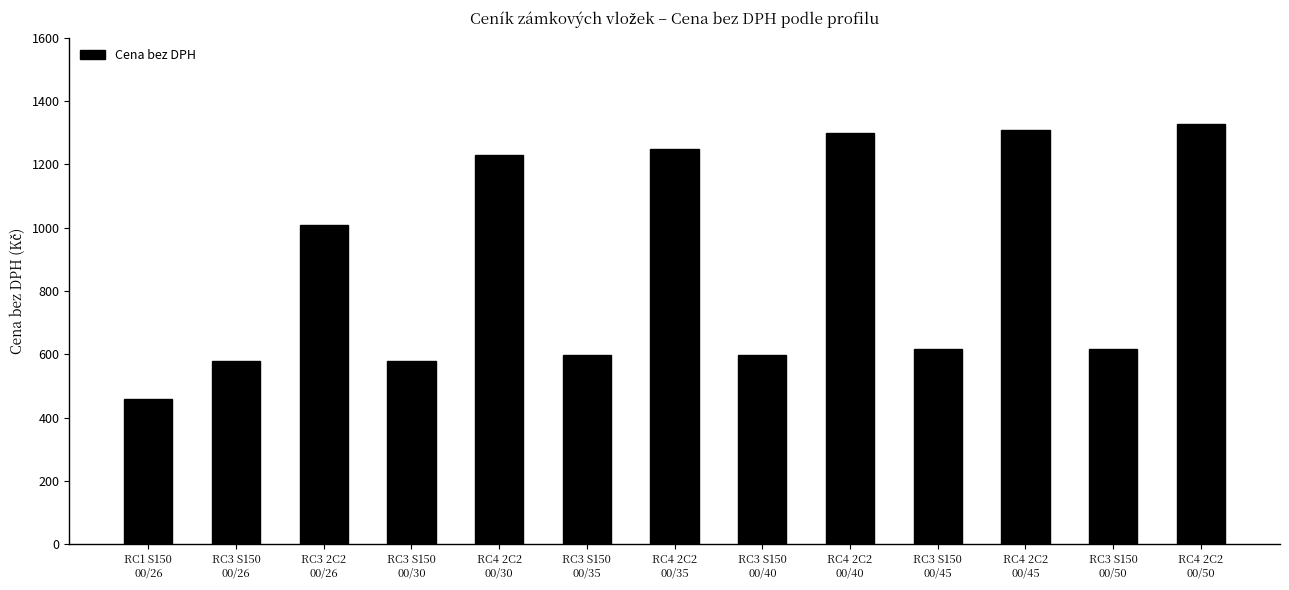

Between RC3 S150
00/26 and RC4 2C2
00/35, which is larger?

RC4 2C2
00/35